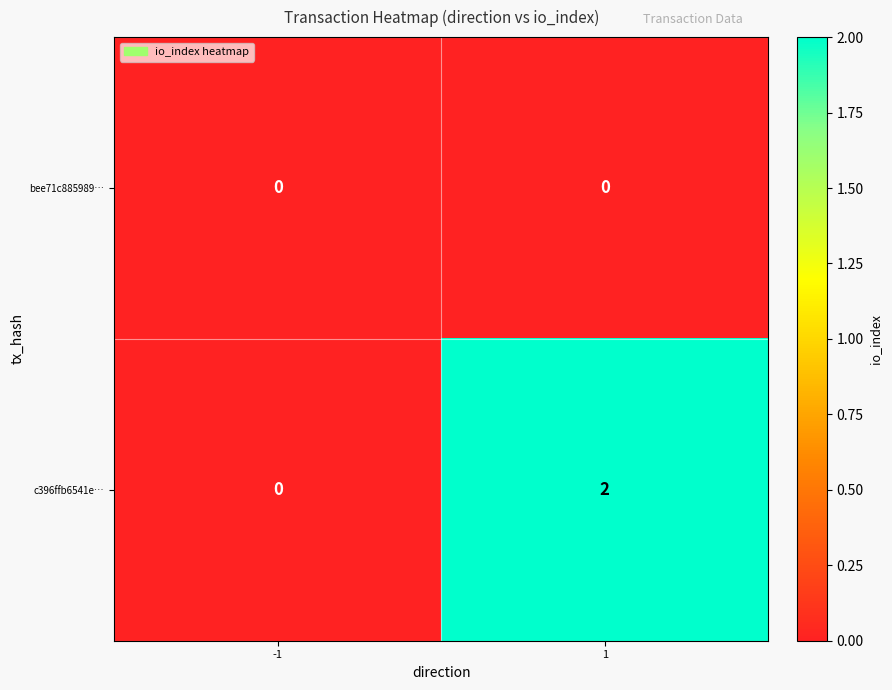

Which series has the widest spread of values?

c396ffb6541e…